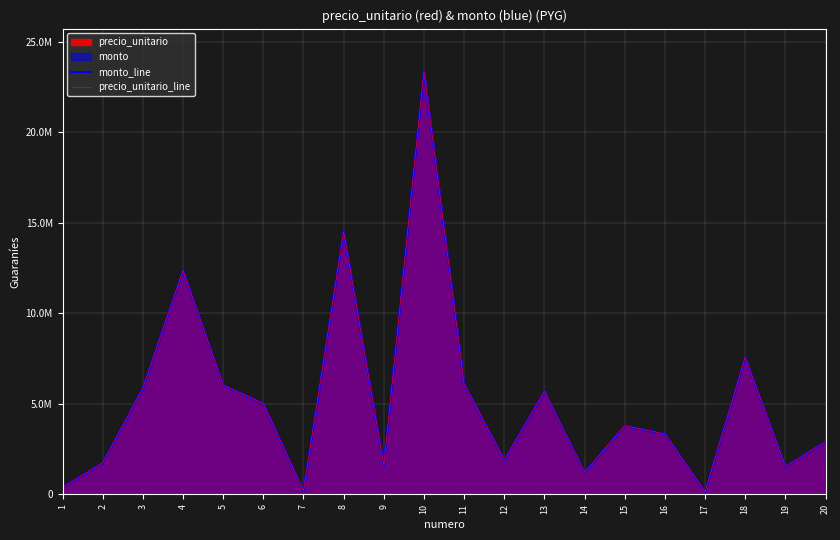

Between 5 and 18, which series saw the biggest shift?

monto_line